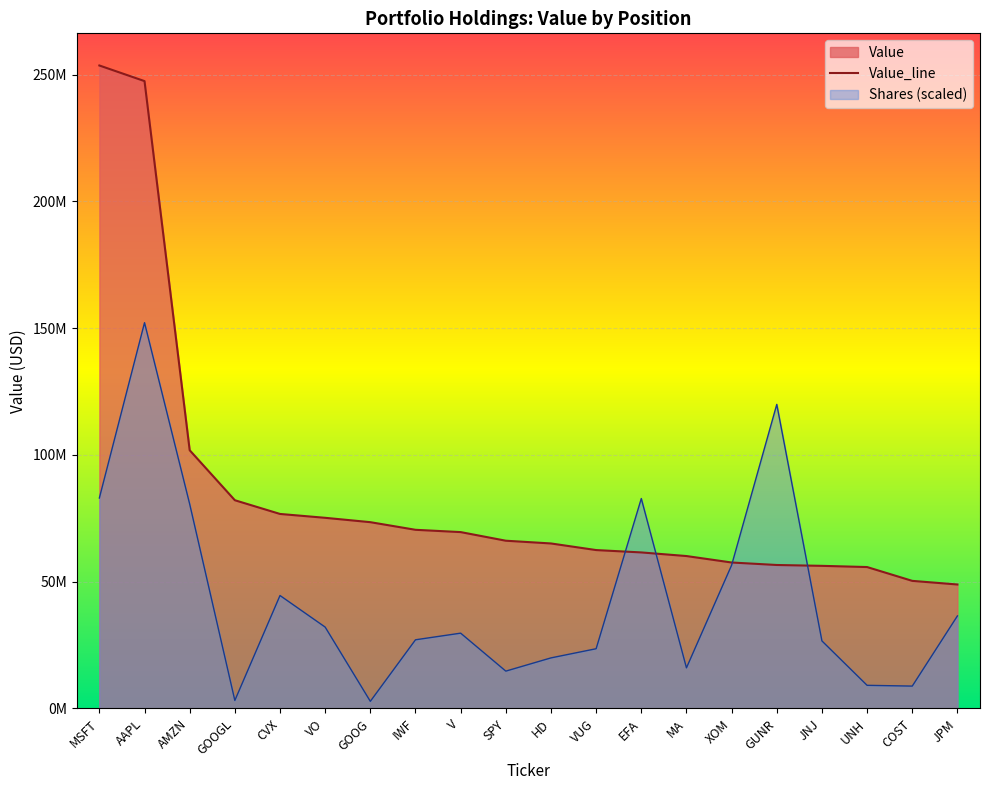

Which label corresponds to the largest value in the chart?

MSFT